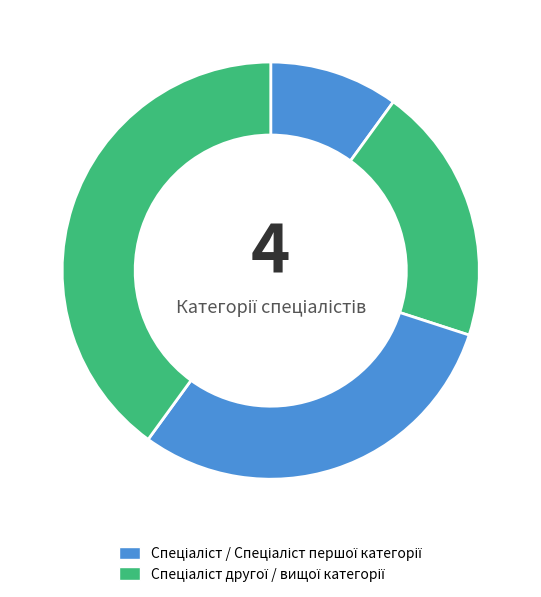

Which category has the biggest portion of the pie?

Спеціаліст вищої категорії